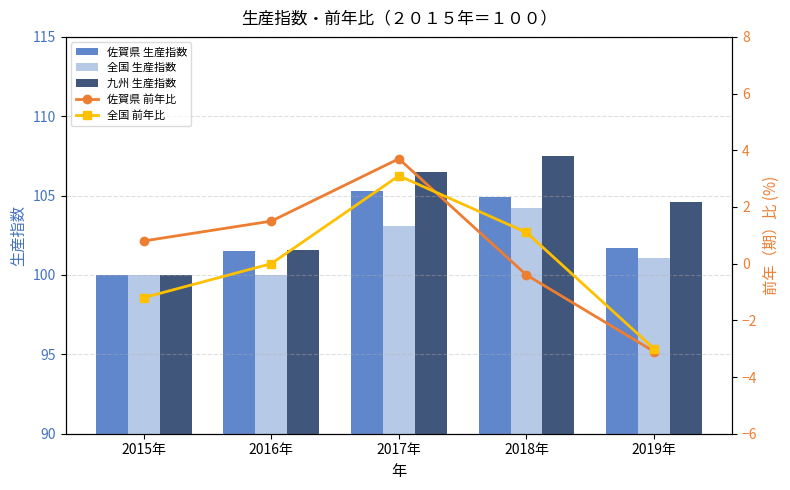

Which series has the largest total across all categories?

九州 生産指数